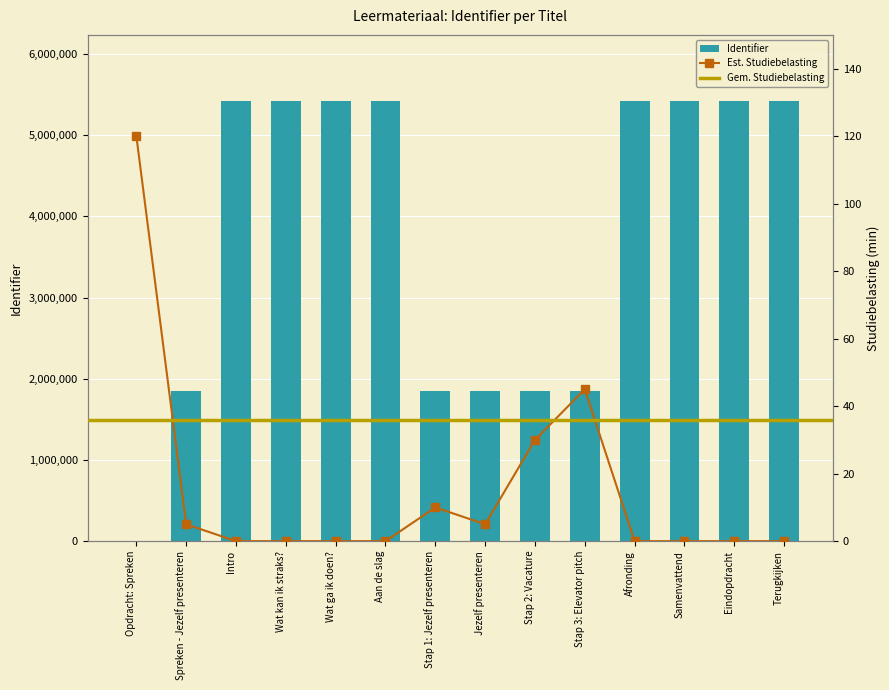

How many values are above zero?

13